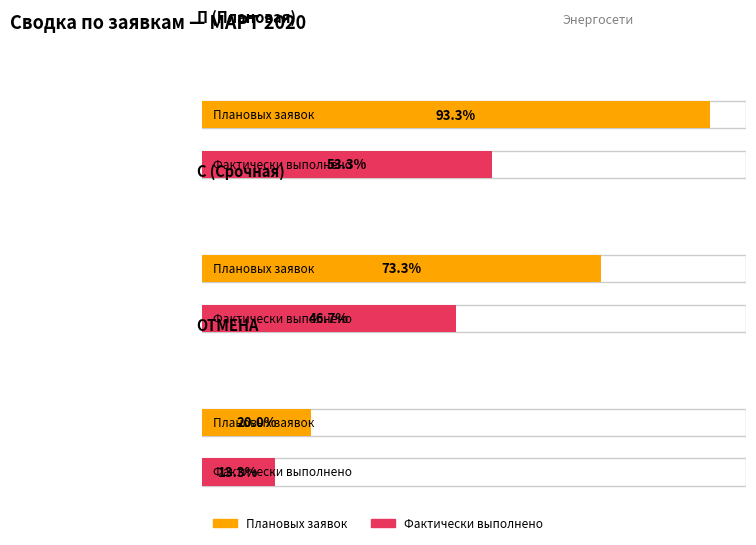

Which label corresponds to the largest value in the chart?

П